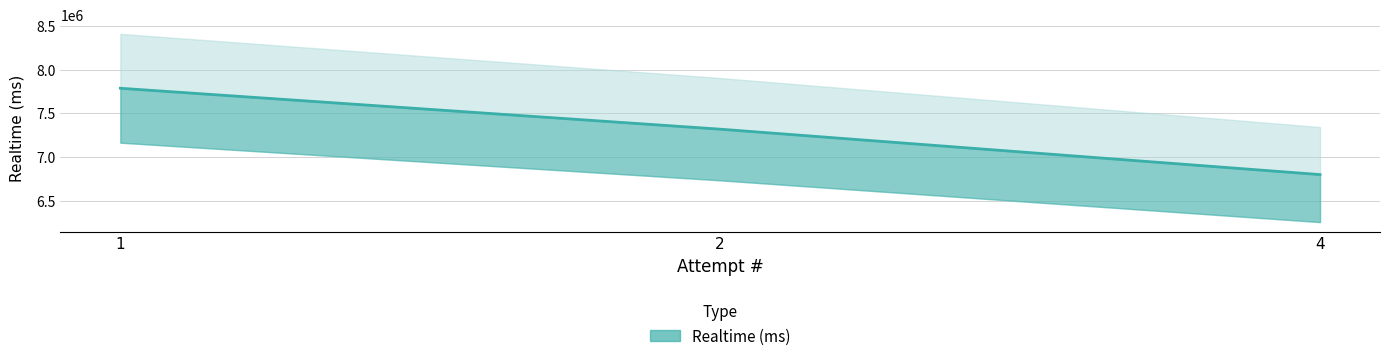

What is the sum of all values?

21901599